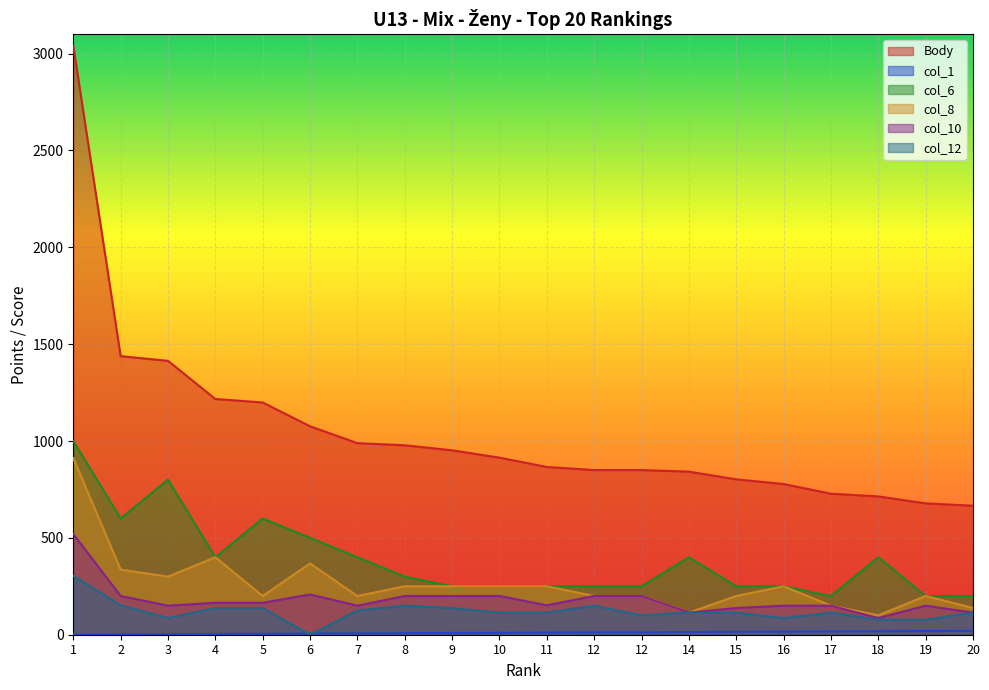

What is the value of the col_8 point at the 15th from the left?

200